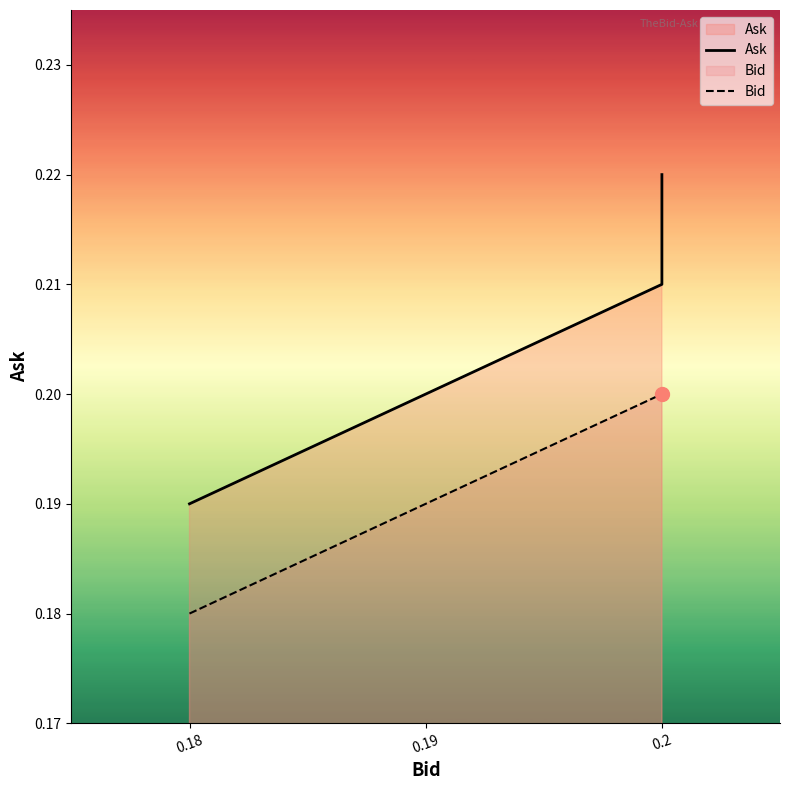

True or false: Ask and Bid intersect in this chart.

False